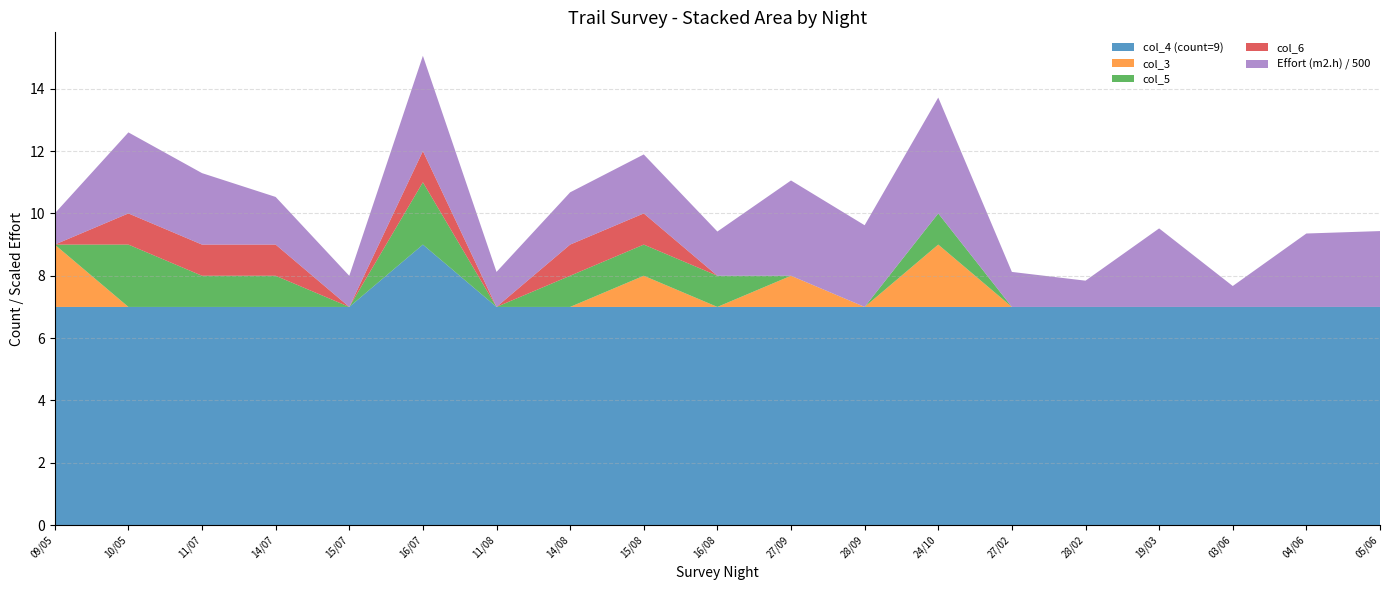

Reading left to right, what are all the values shown in this chart?

col_4 (count=9): 09/05=7.0	10/05=7.0	11/07=7.0	14/07=7.0	15/07=7.0	16/07=9.0	11/08=7.0	14/08=7.0	15/08=7.0	16/08=7.0	27/09=7.0	28/09=7.0	24/10=7.0	27/02=7.0	28/02=7.0	19/03=7.0	03/06=7.0	04/06=7.0	05/06=7.0
col_3: 09/05=2.0	10/05=0.0	11/07=0.0	14/07=0.0	15/07=0.0	16/07=0.0	11/08=0.0	14/08=0.0	15/08=1.0	16/08=0.0	27/09=1.0	28/09=0.0	24/10=2.0	27/02=0.0	28/02=0.0	19/03=0.0	03/06=0.0	04/06=0.0	05/06=0.0
col_5: 09/05=0.0	10/05=2.0	11/07=1.0	14/07=1.0	15/07=0.0	16/07=2.0	11/08=0.0	14/08=1.0	15/08=1.0	16/08=1.0	27/09=0.0	28/09=0.0	24/10=1.0	27/02=0.0	28/02=0.0	19/03=0.0	03/06=0.0	04/06=0.0	05/06=0.0
col_6: 09/05=0.0	10/05=1.0	11/07=1.0	14/07=1.0	15/07=0.0	16/07=1.0	11/08=0.0	14/08=1.0	15/08=1.0	16/08=0.0	27/09=0.0	28/09=0.0	24/10=0.0	27/02=0.0	28/02=0.0	19/03=0.0	03/06=0.0	04/06=0.0	05/06=0.0
Effort (m2.h) / 500: 09/05=1.0	10/05=2.6	11/07=2.3	14/07=1.5	15/07=1.0	16/07=3.1	11/08=1.1	14/08=1.7	15/08=1.9	16/08=1.4	27/09=3.1	28/09=2.6	24/10=3.7	27/02=1.1	28/02=0.8	19/03=2.5	03/06=0.7	04/06=2.4	05/06=2.4